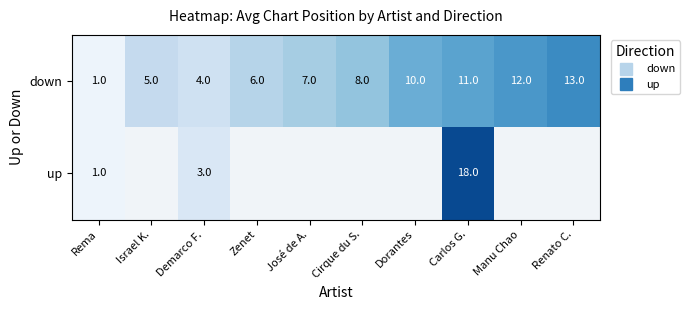

How many values in the down series exceed 8?

4